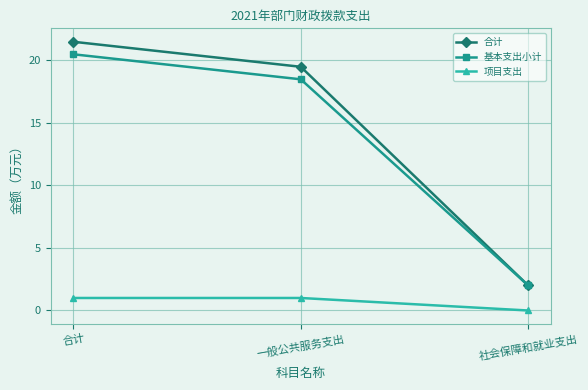

What is the average value of the 基本支出小计 series?

13.6